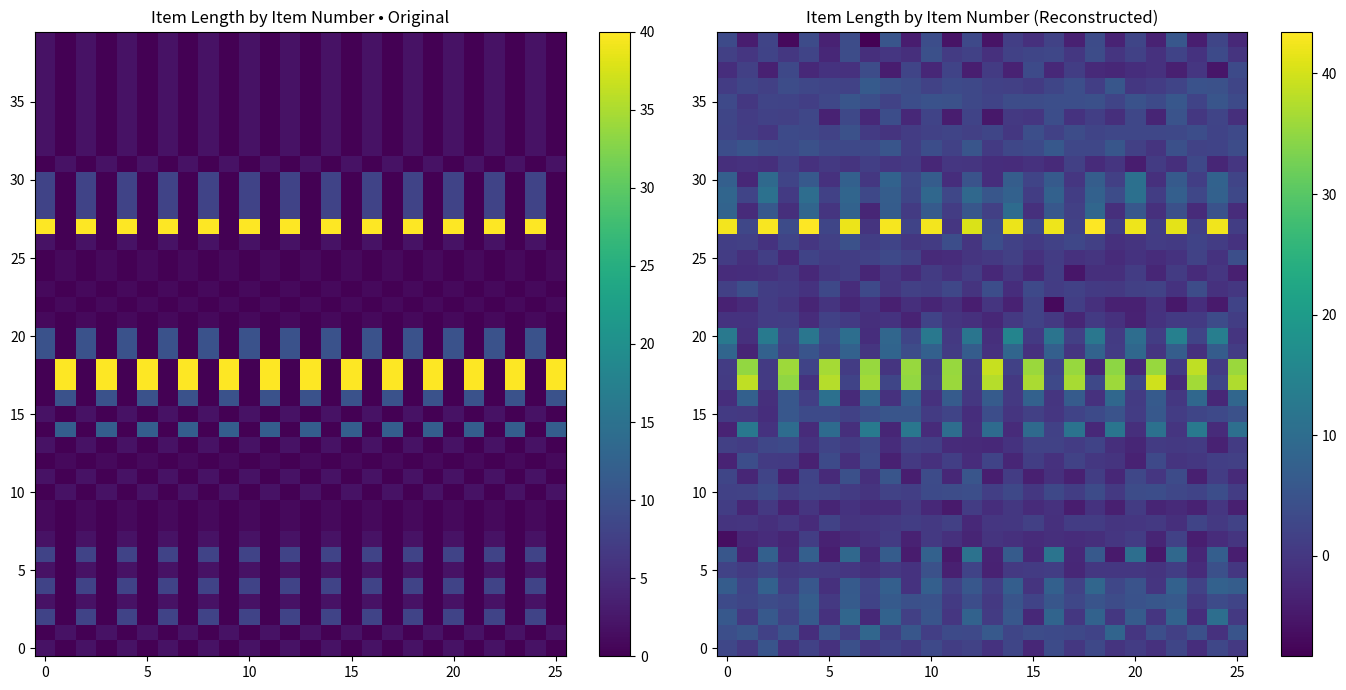

How many data points does each series have?

26